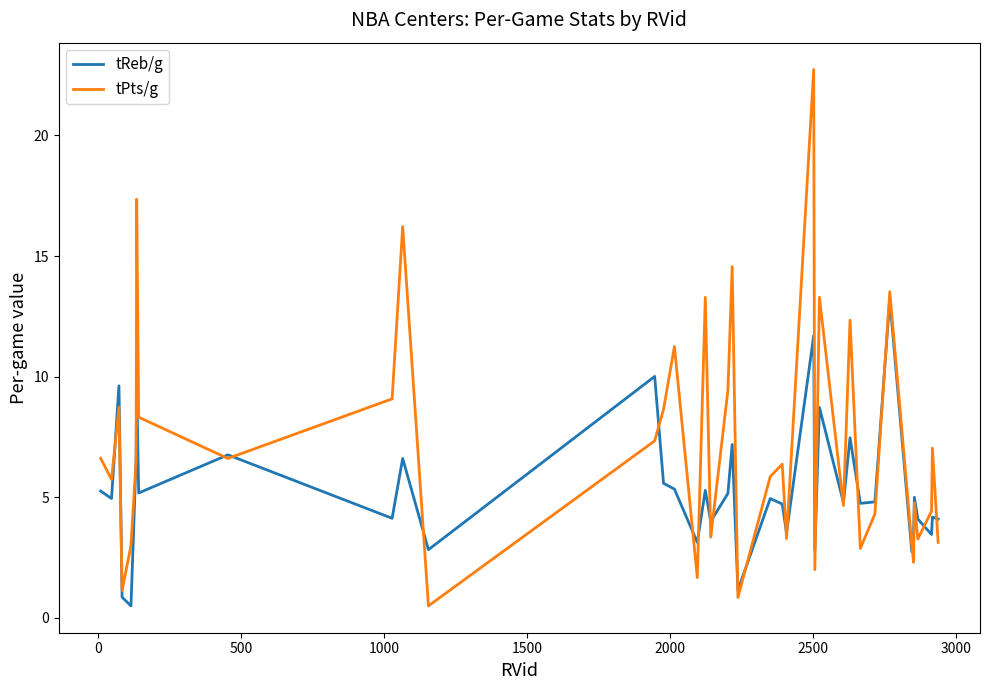

Which series has the largest total across all categories?

tPts/g